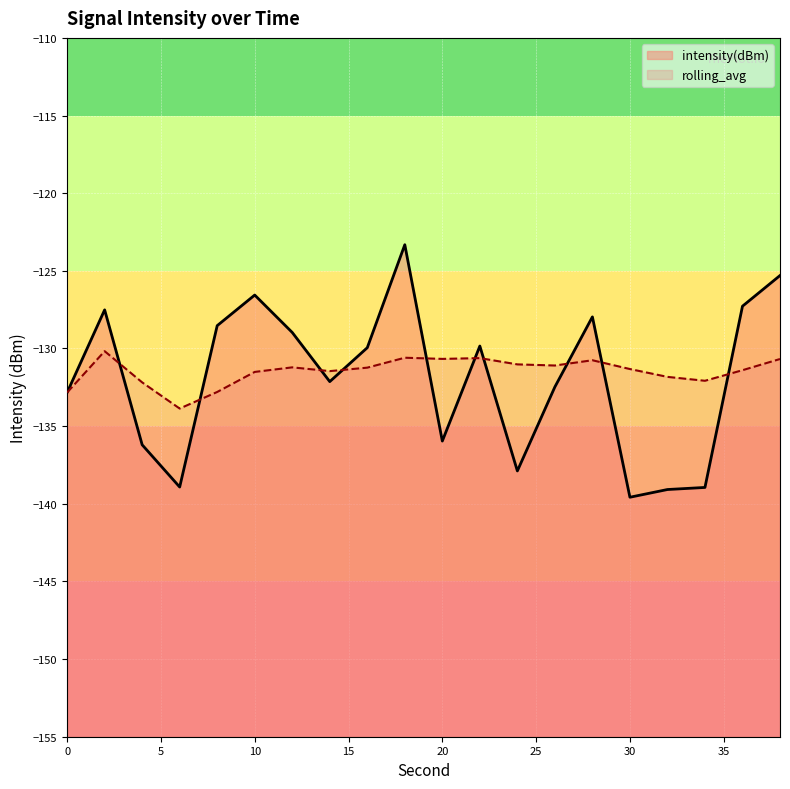

True or false: rolling_avg and intensity(dBm) intersect in this chart.

True